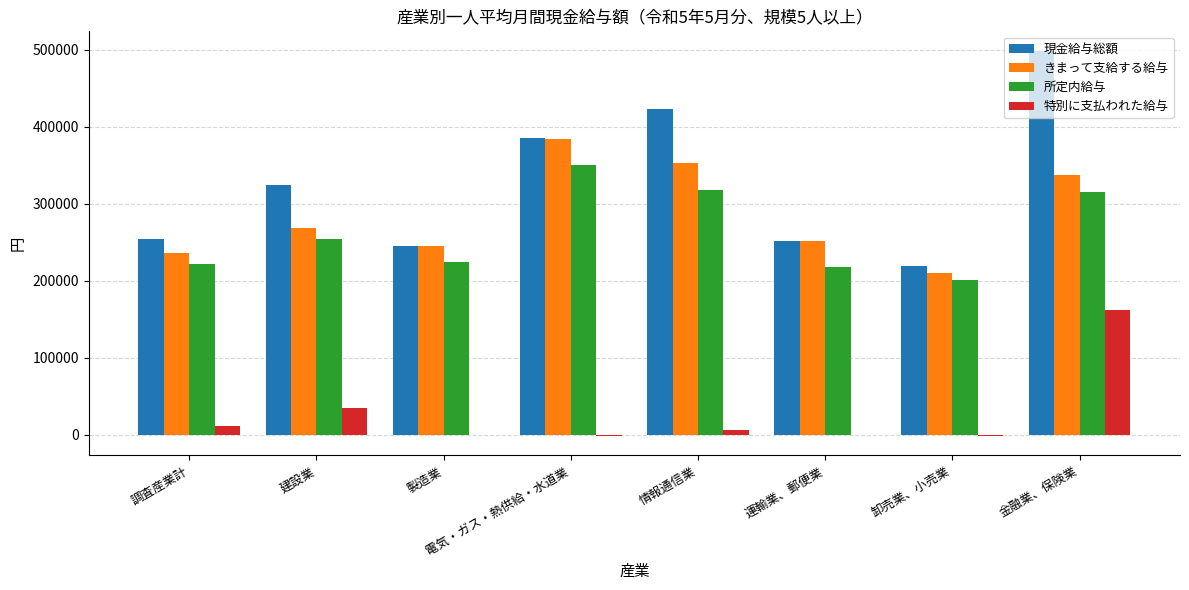

Is the value of 所定内給与 at 調査産業計 greater than the value of きまって支給する給与 at 建設業?

No